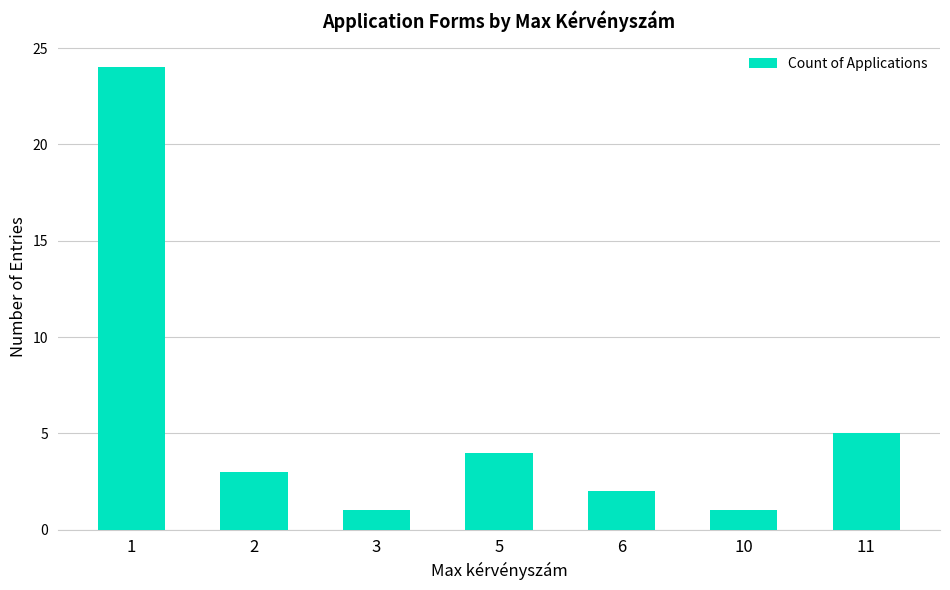

True or false: the data shows 35 at 1.

False